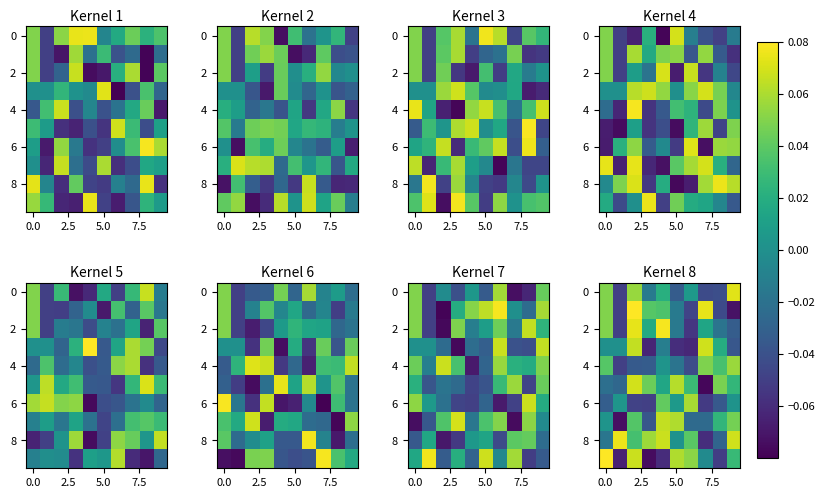

Count the number of data series in this chart.

10